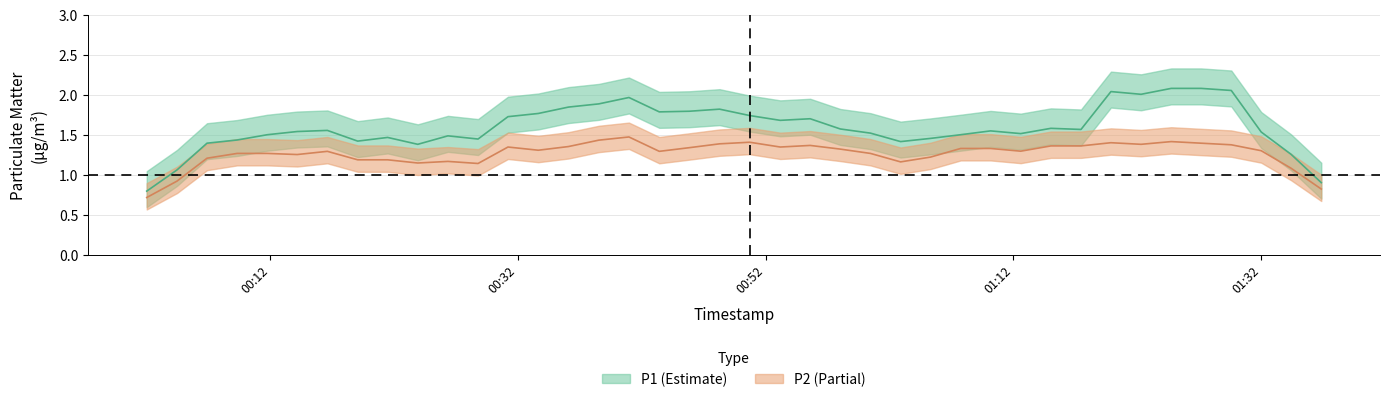

What is the spread (max minus min) of values at 15?

0.7